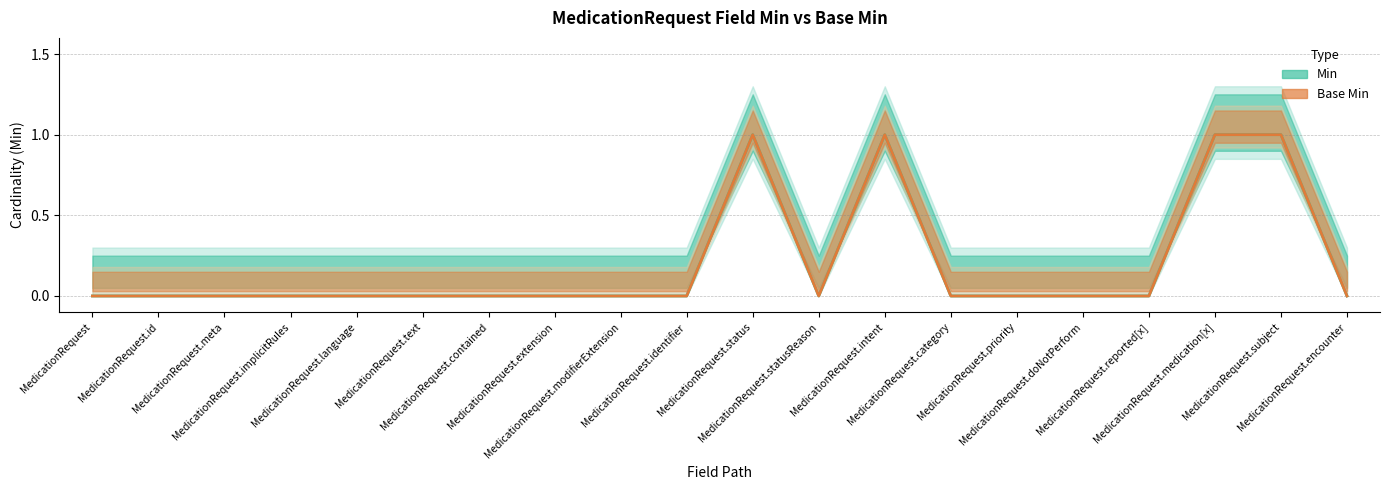

Where is the first local minimum for Min (line)?

MedicationRequest.statusReason